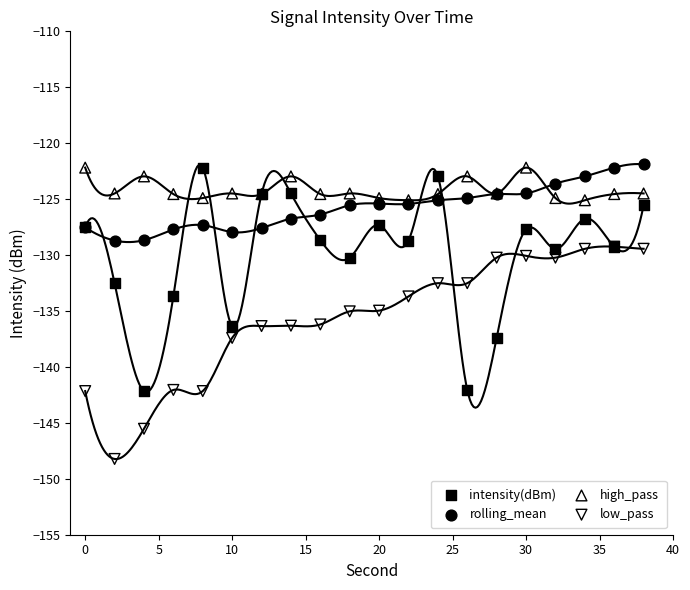

Which series has the largest Y range (max minus min)?

intensity(dBm)